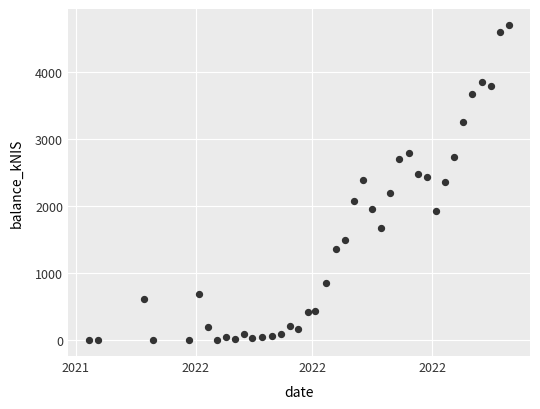

What is the range of X values (max minus min)?

322.0